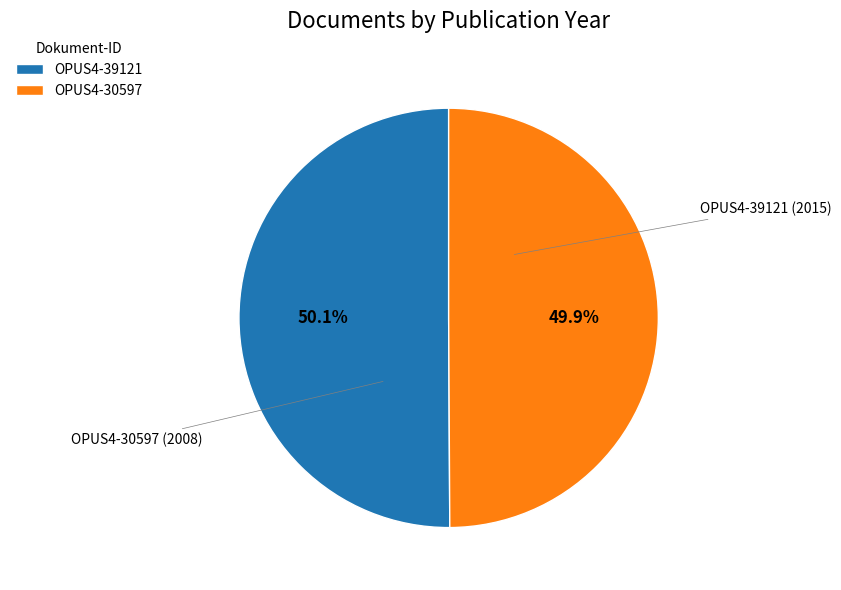

What portion of the pie excludes OPUS4-39121?

49.9%